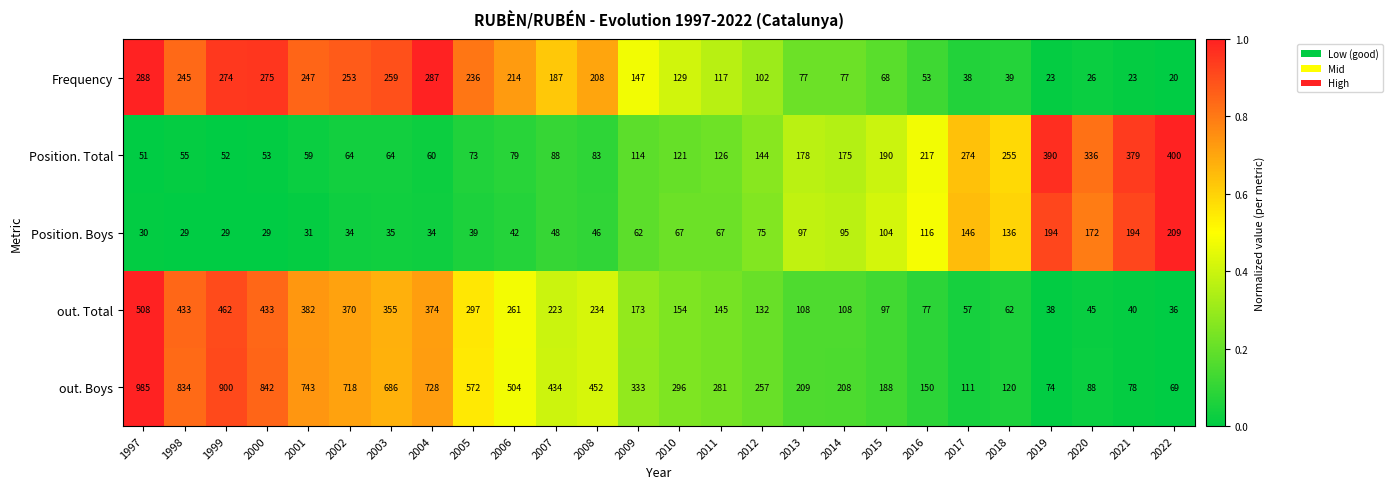

At which label does Frequency first exceed 147?

1997